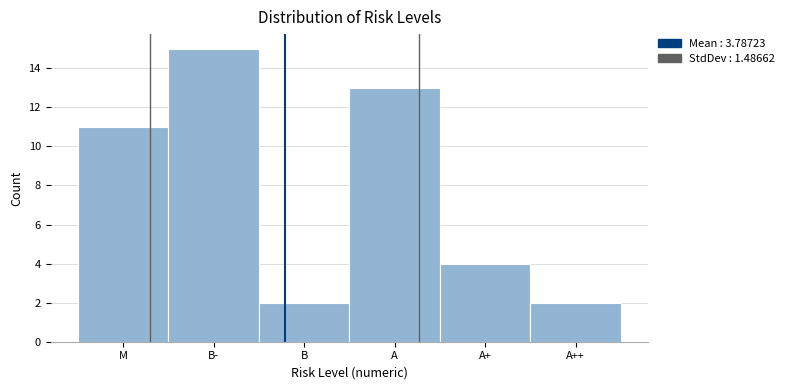

Reading right to left, what are all the values shown in this chart?

A++=2	A+=4	A=13	B=2	B-=15	M=11